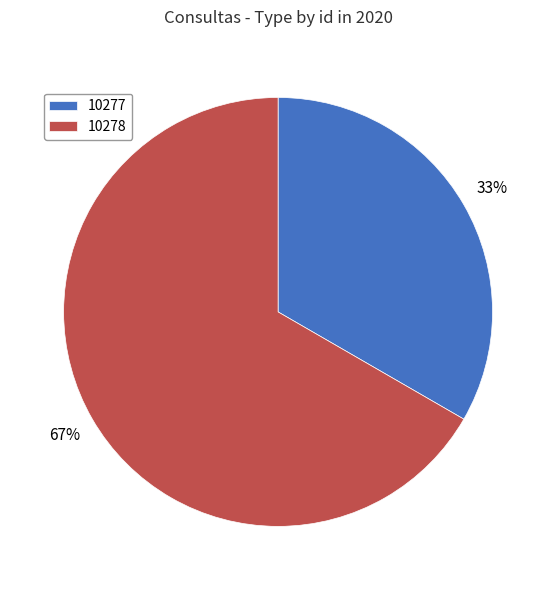

Count the number of slices in the pie.

2